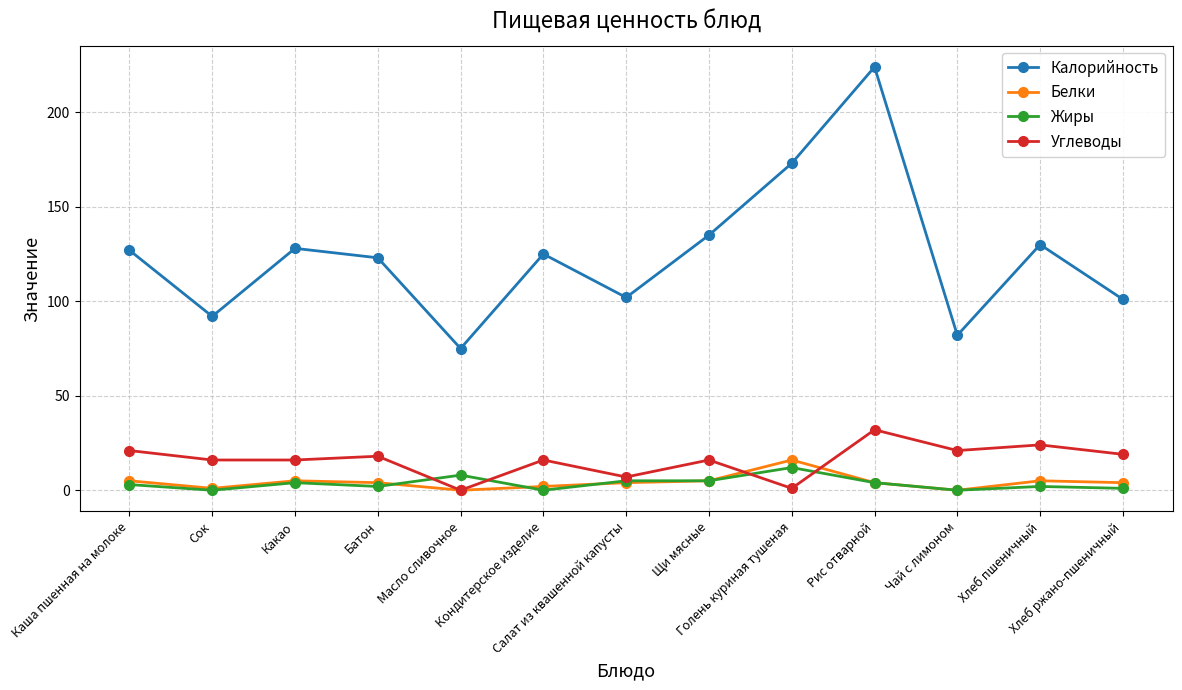

True or false: Калорийность and Жиры intersect in this chart.

False